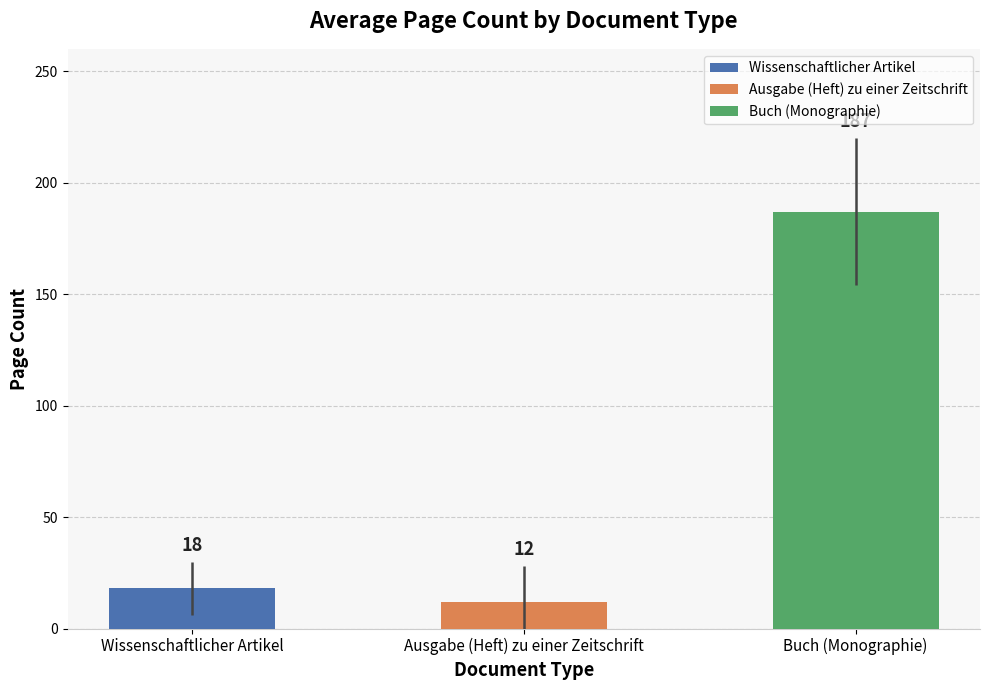

What is the difference between the values at Ausgabe (Heft) zu einer Zeitschrift and Wissenschaftlicher Artikel?

6